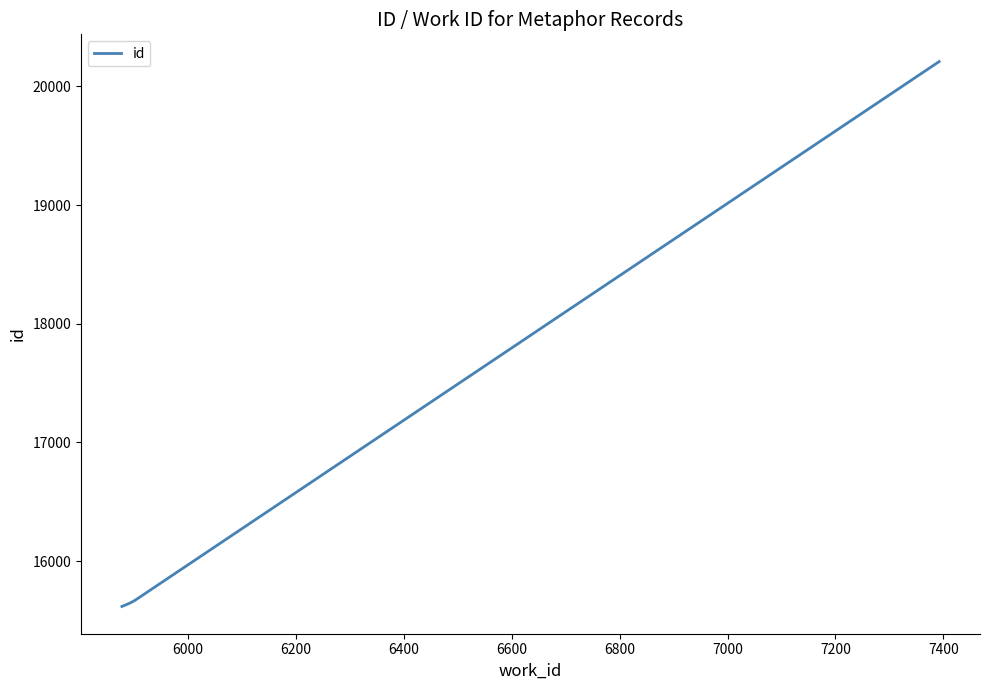

What is the smallest value displayed?

15618